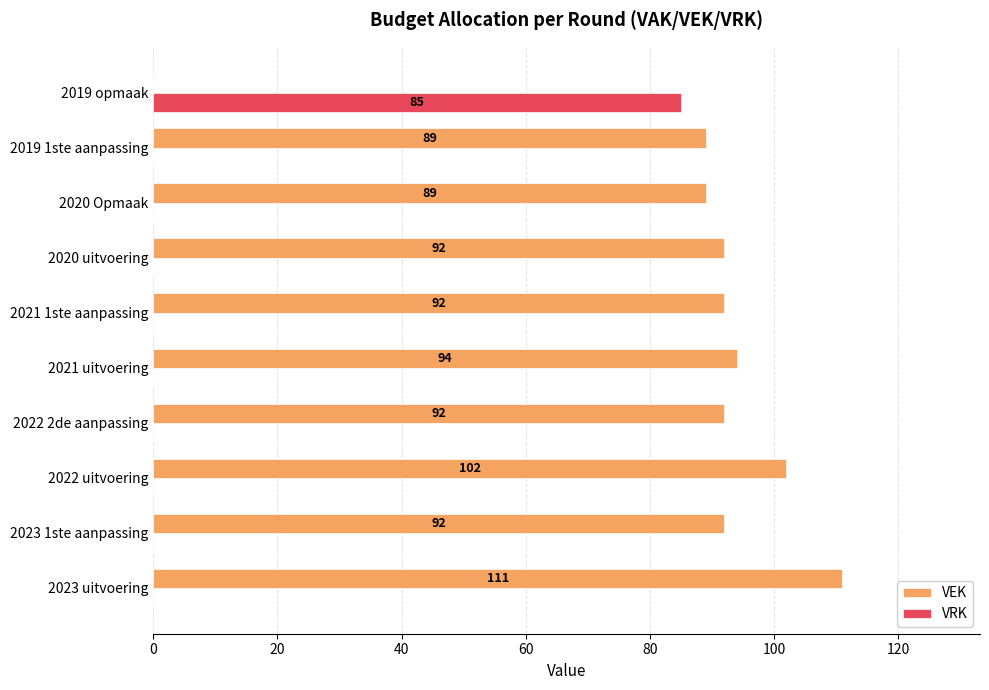

How many values in VEK are above zero?

9